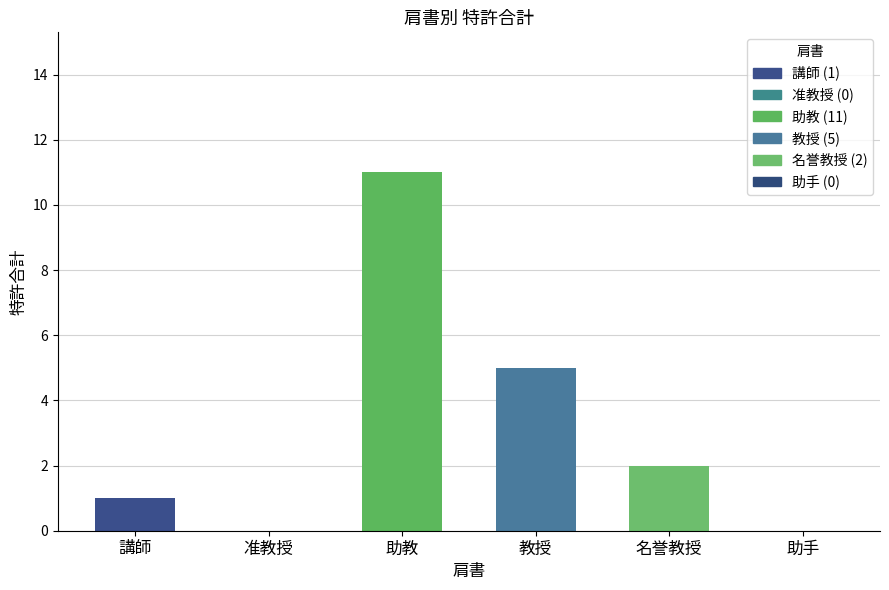

What is the difference between the second highest and minimum values?

5